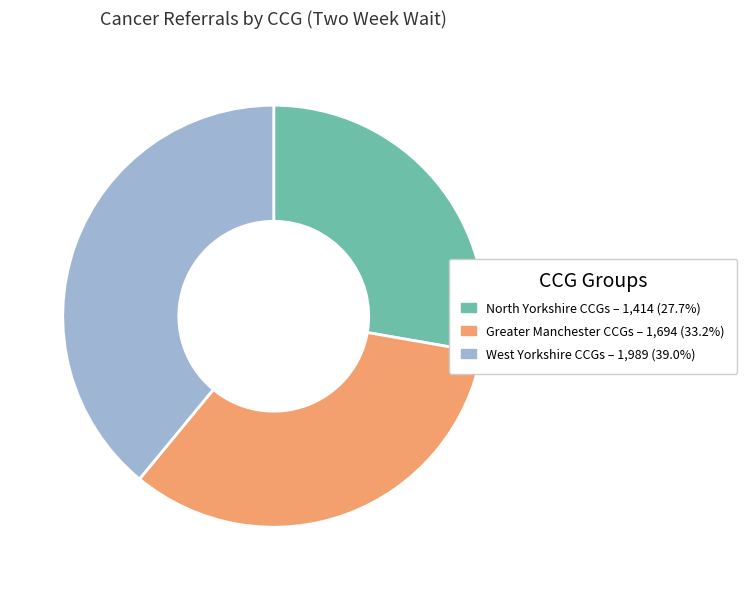

How many slices are in this pie chart?

3